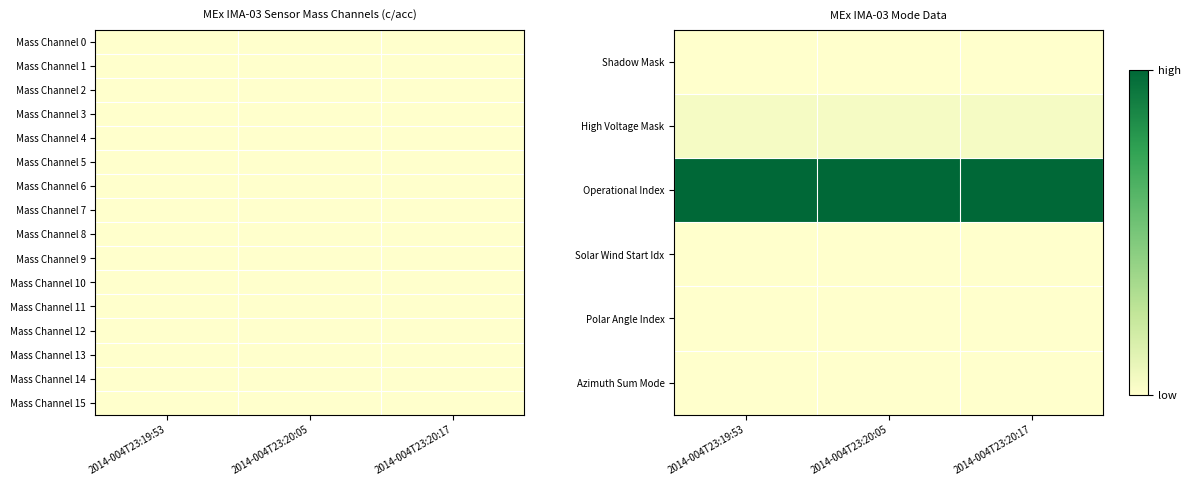

Rank the categories by Mass Channel 7 value from lowest to highest.

2014-004T23:19:53, 2014-004T23:20:05, 2014-004T23:20:17